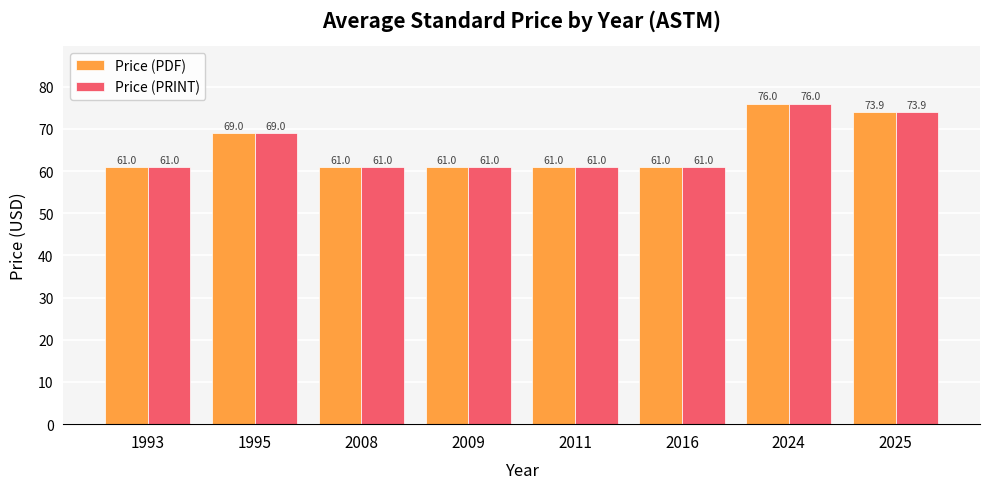

Is it true that Price (PRINT) equals 61.0 at 2009?

True